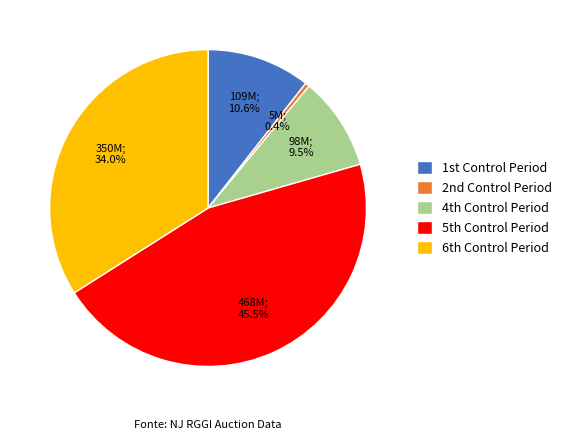

To the nearest percent, what is the average slice percentage?

20%